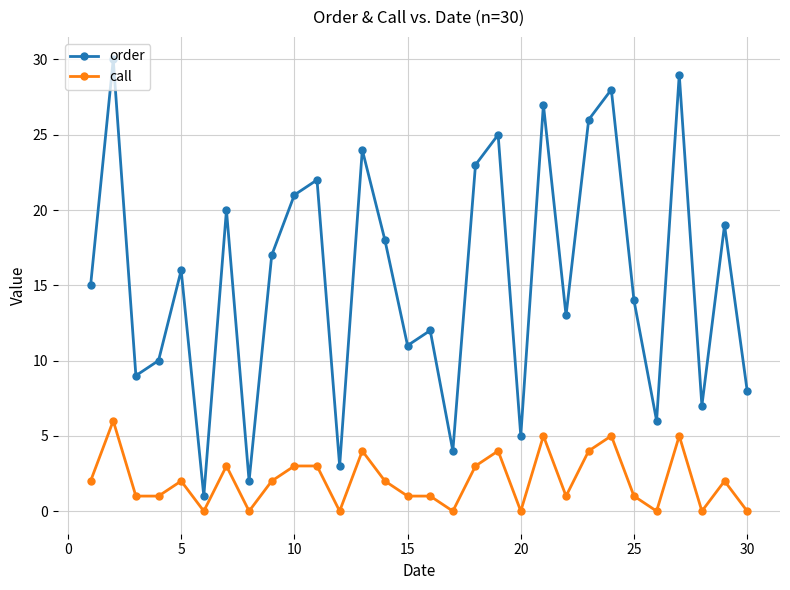

Which series has the widest spread of values?

order